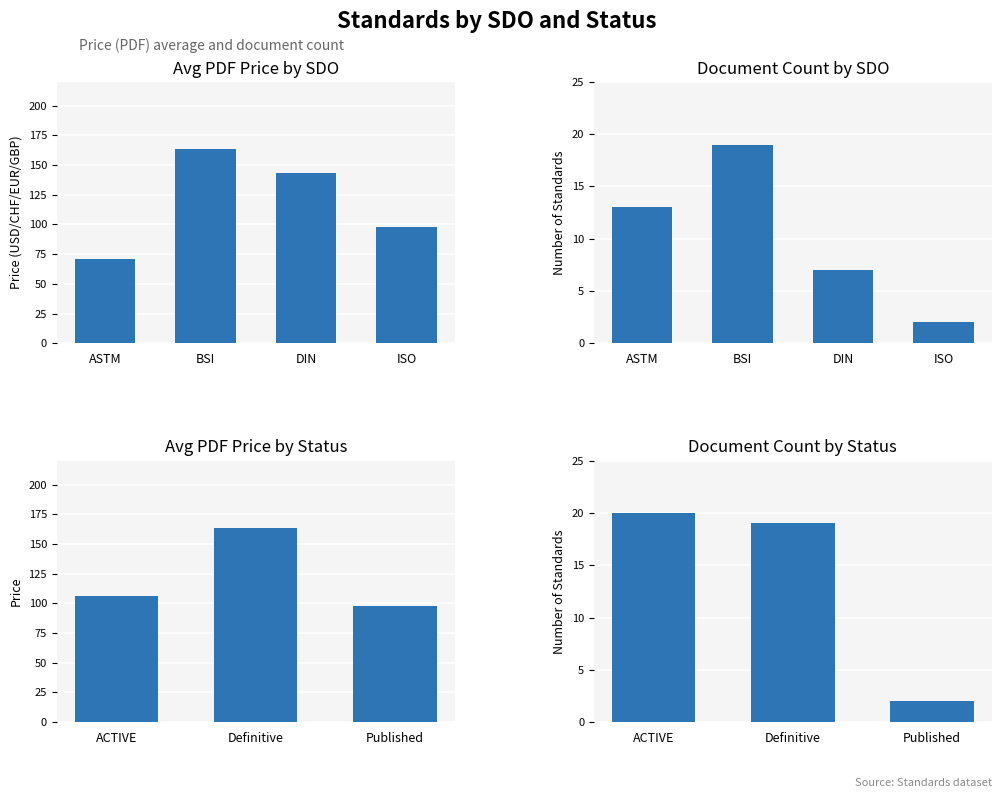

Which series changed the most between ACTIVE and Definitive?

Avg Price (PDF)